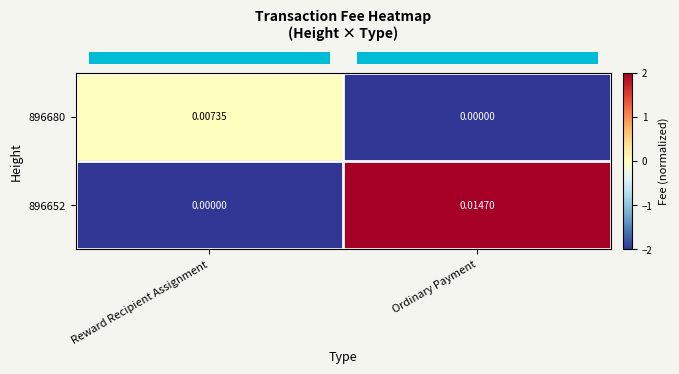

Which series has the largest range (max minus min)?

896652